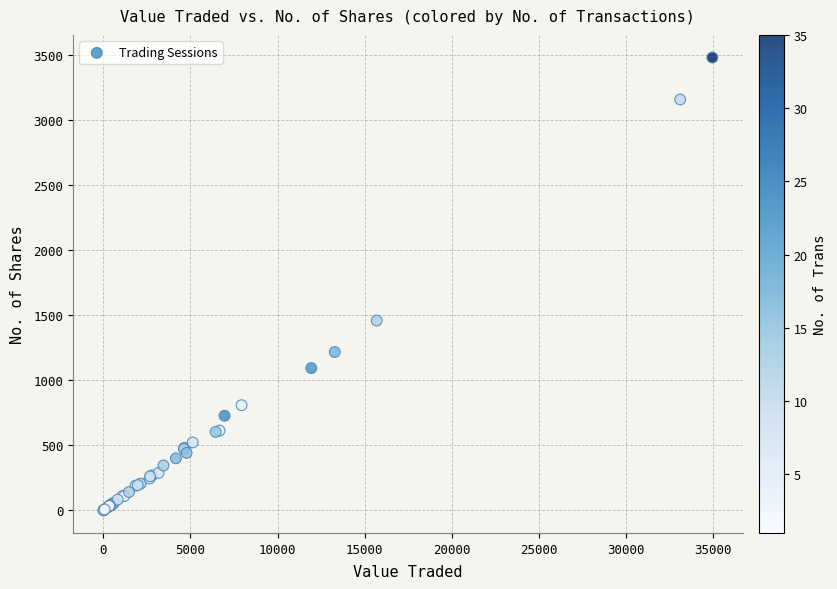

What Y value in the scatter plot is closest to 1739?

1458